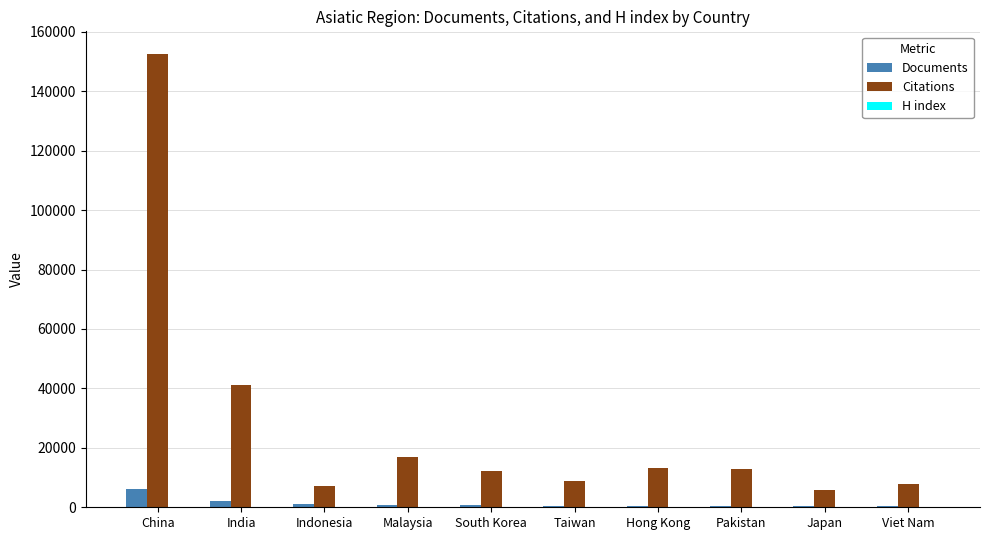

At which category is the sum across all series the highest?

China